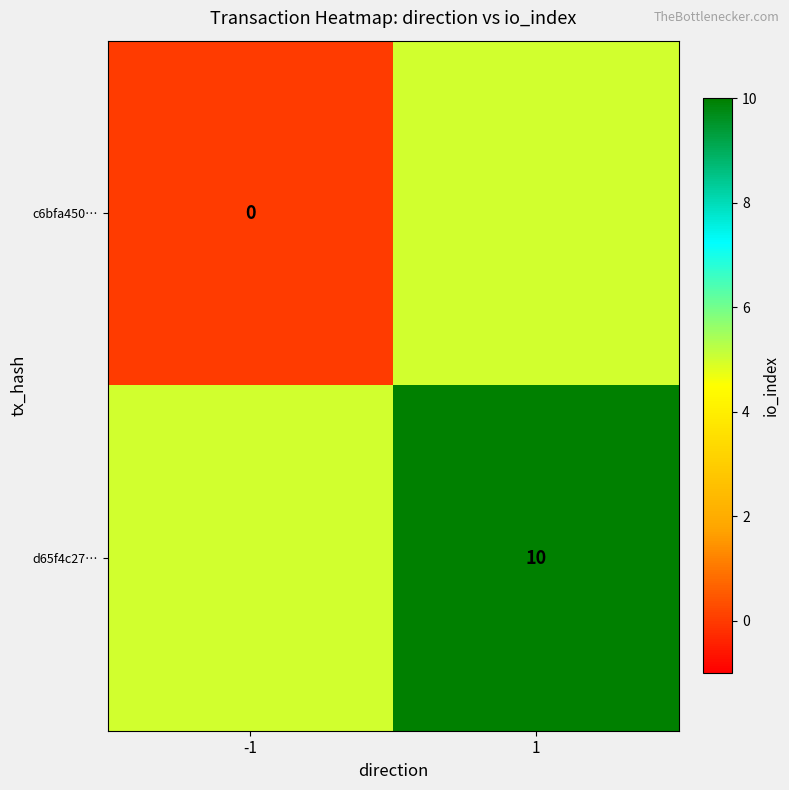

The d65f4c27… series shows 10 at 1. True or false?

True